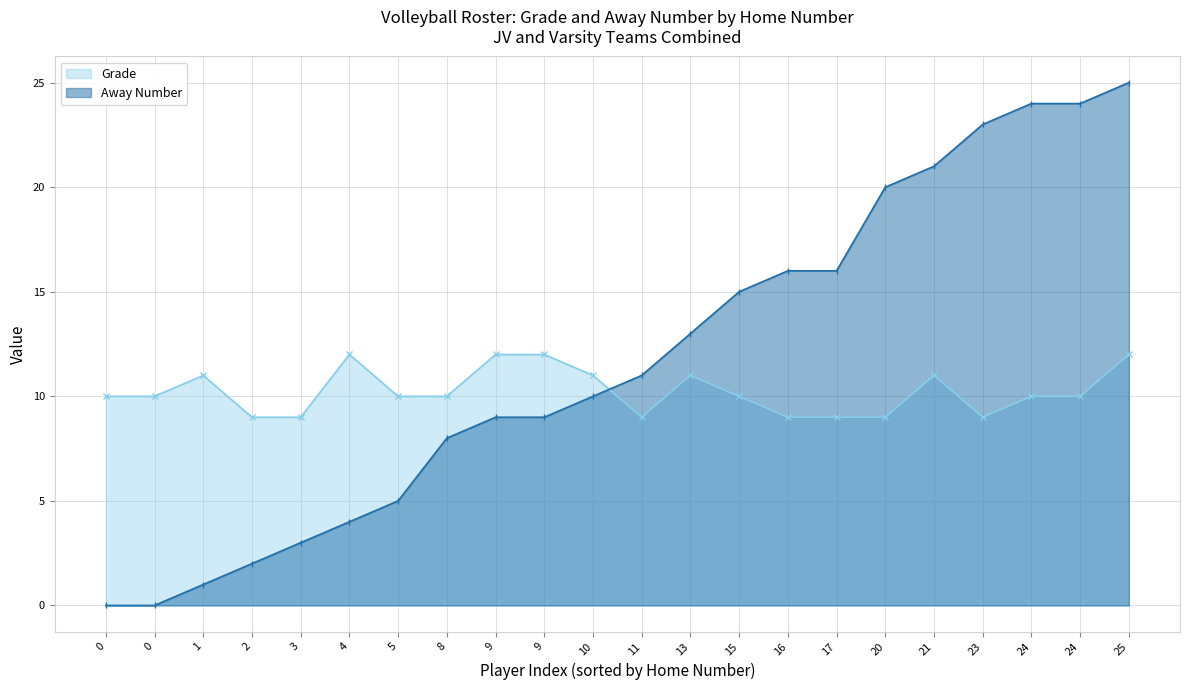

How many data points does each series have?

22